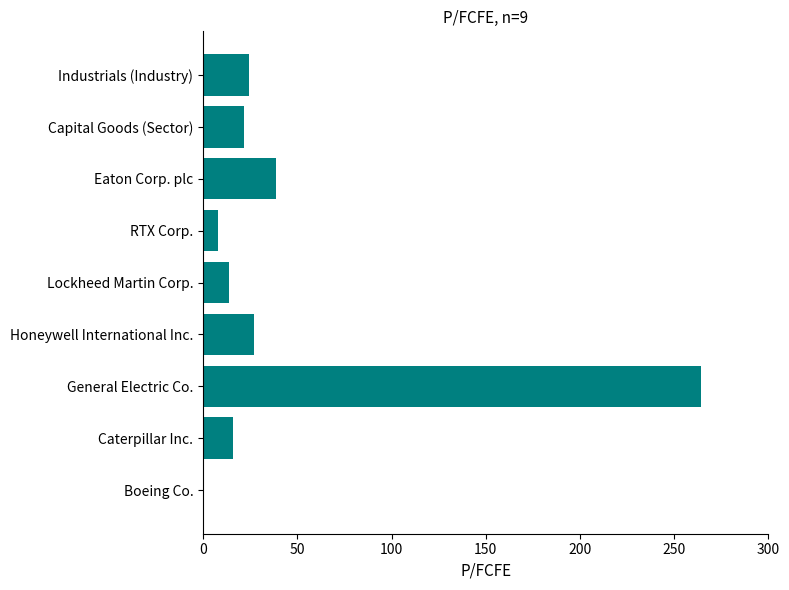

Where is the data nearest to the value 132?

Eaton Corp. plc